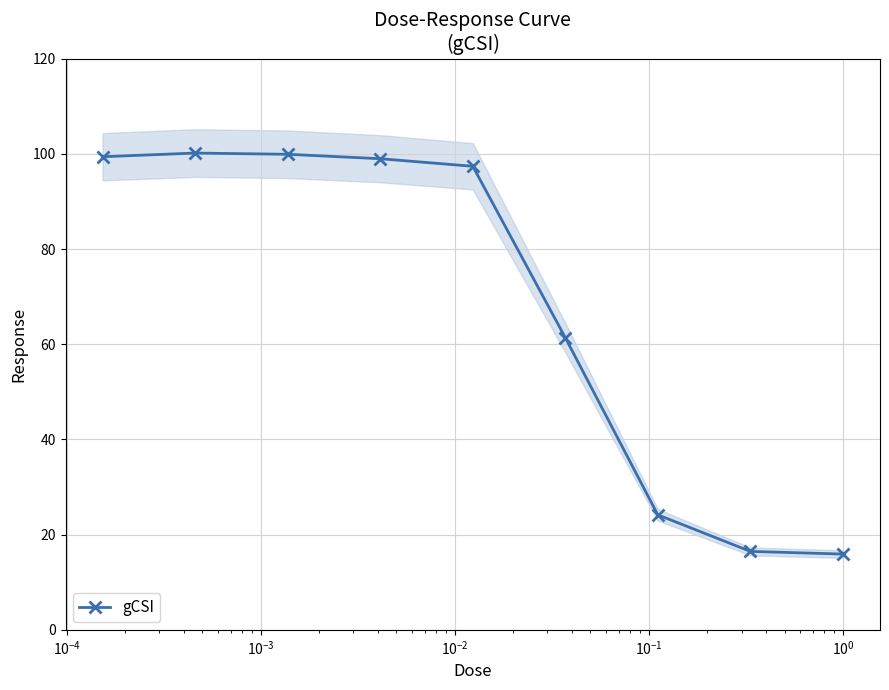

What is the value of the gCSI point at the 3rd from the left?

99.9